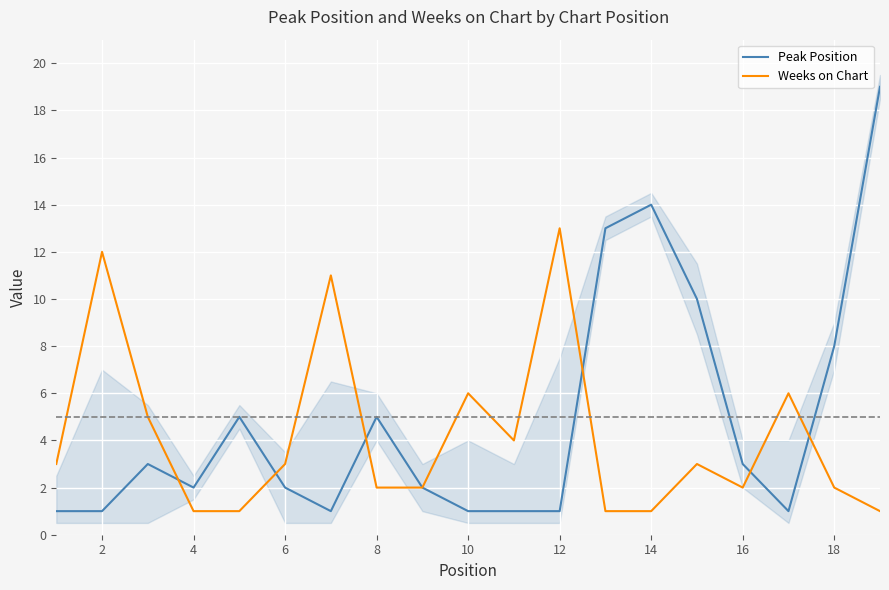

Which series has the largest total across all categories?

Peak Position